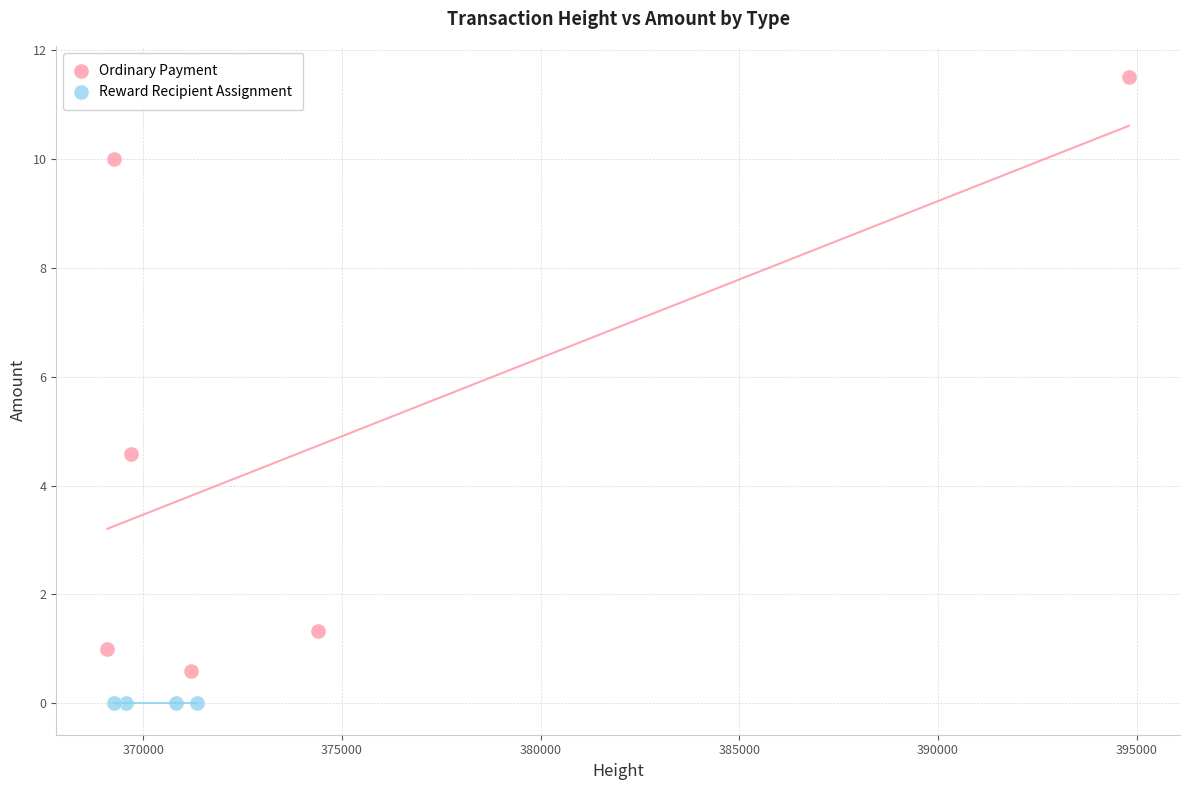

Which series contains the highest Y value?

Ordinary Payment